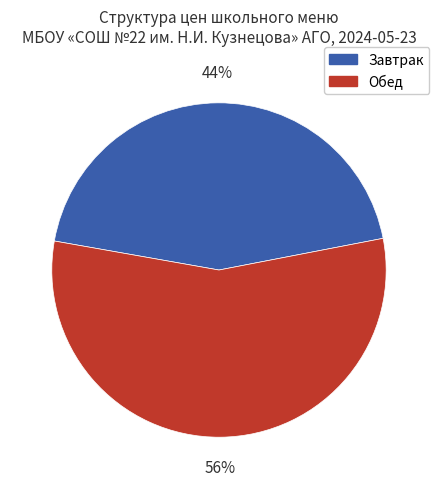

Is there a majority slice in this chart?

Yes